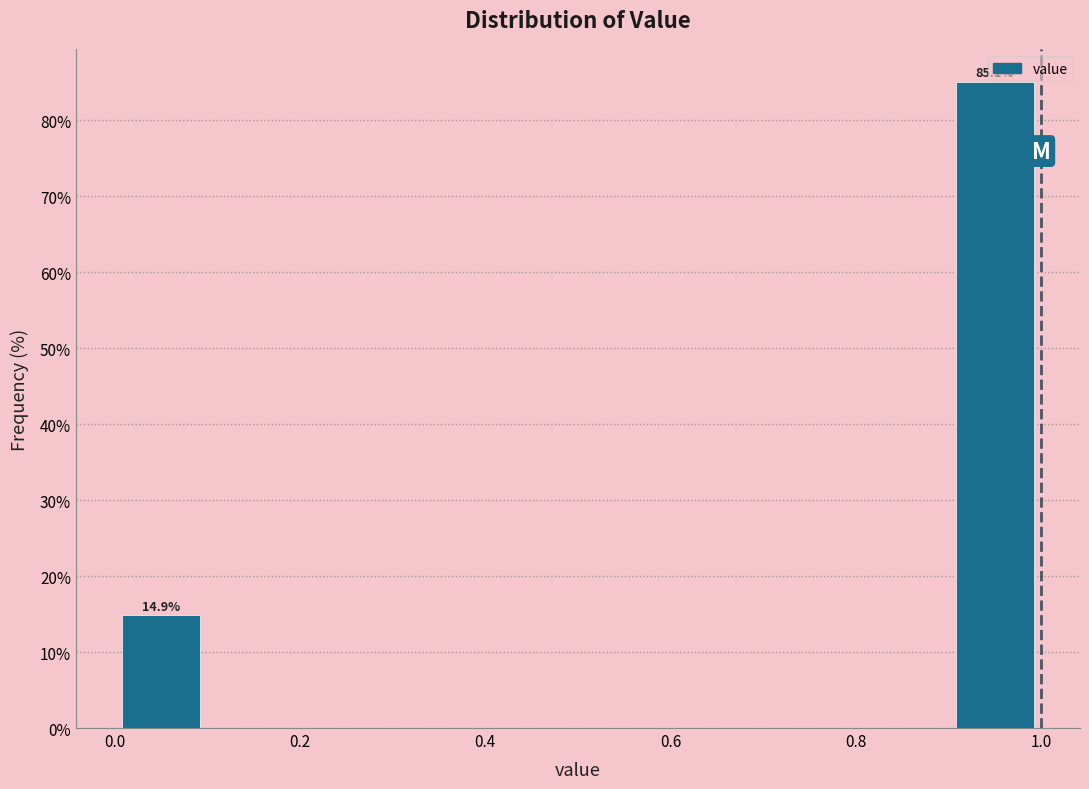

Which range on the x-axis has the tallest bar?

0.9 to 1.0